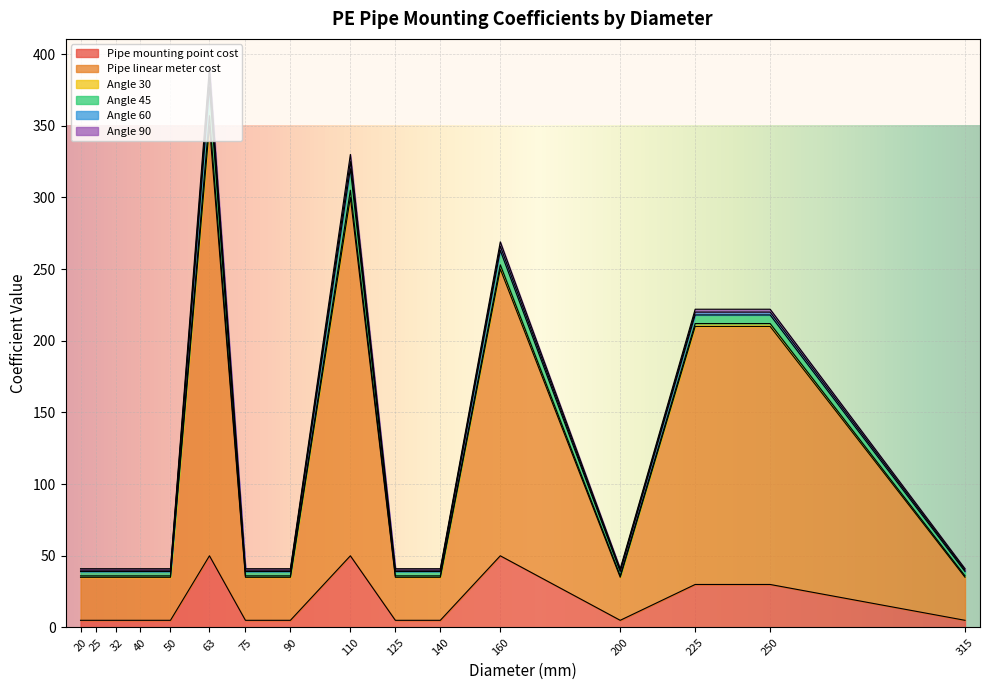

What is the sum of all Pipe mounting point cost values?

265